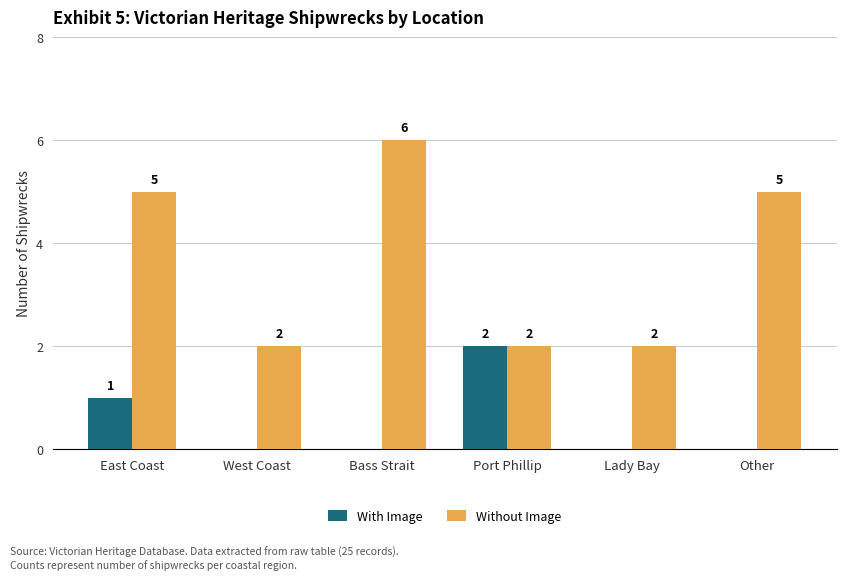

What is the sum of all Without Image values?

22